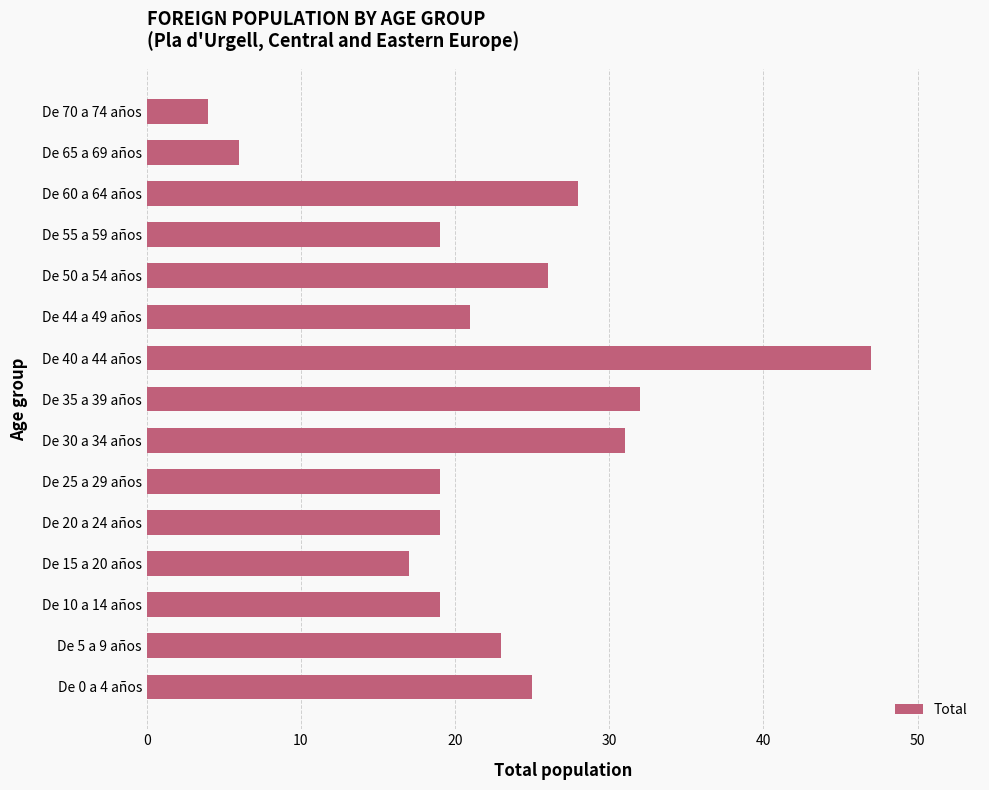

Reading top to bottom, what are all the values shown in this chart?

4	6	28	19	26	21	47	32	31	19	19	17	19	23	25